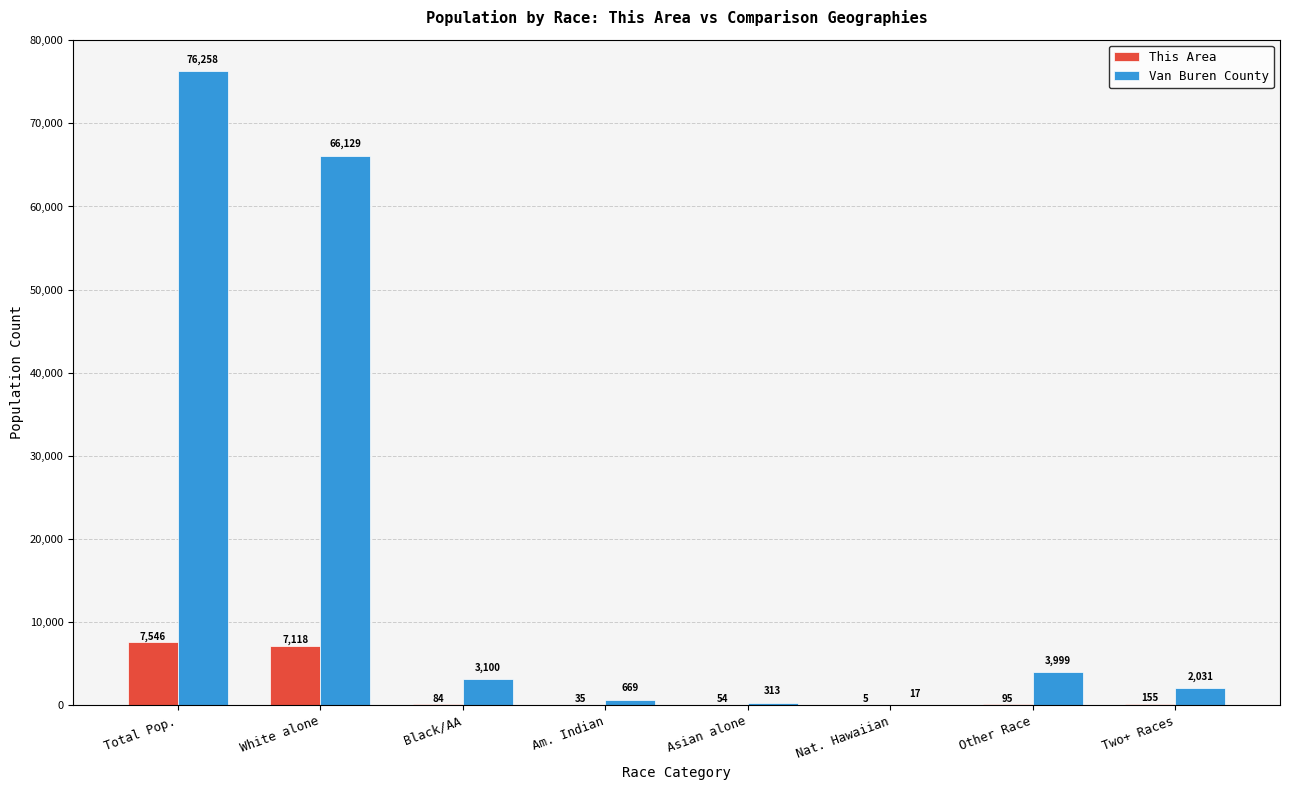

The value of Van Buren County at Total Pop. is 76258. True or false?

True